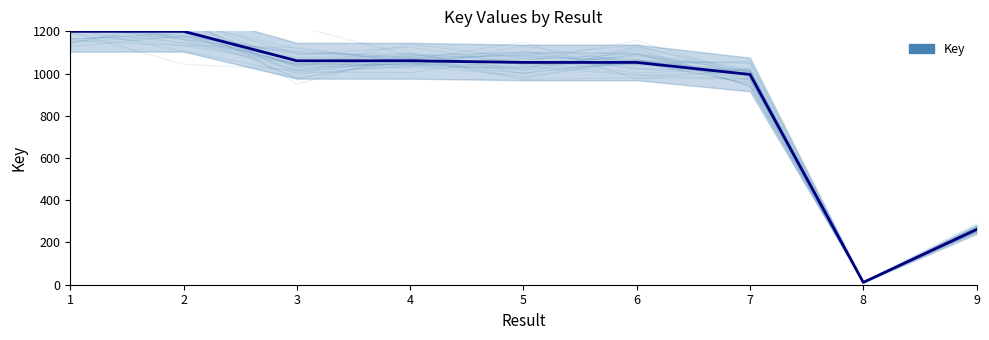

Rank the categories by value from lowest to highest.

8, 9, 7, 6, 5, 3, 4, 2, 1